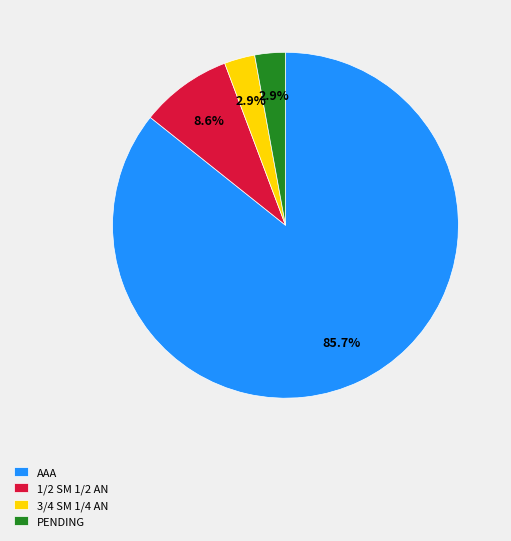

What is the largest slice in the pie chart?

AAA